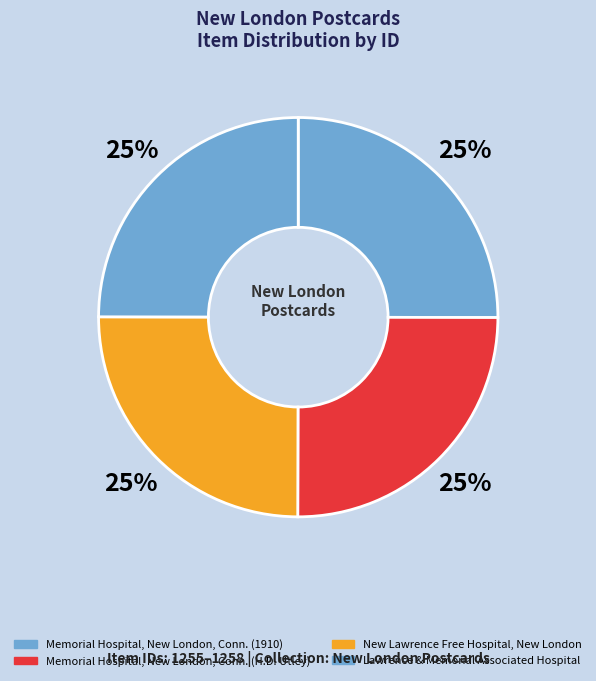

Is it true that Memorial Hospital, New London, Conn. (H.D. Utley) is 25% of the pie?

True